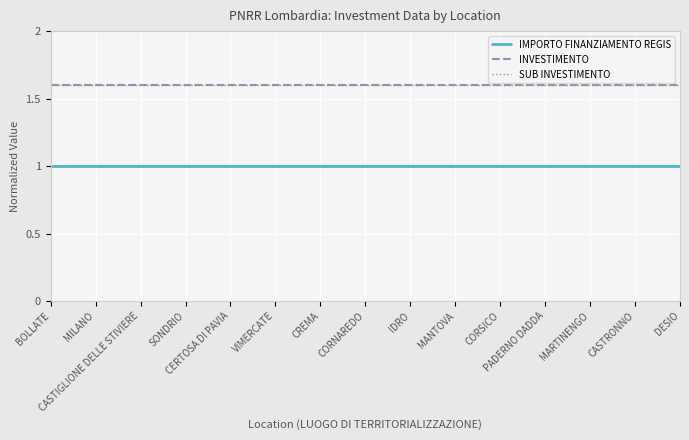

What value does the IMPORTO FINANZIAMENTO REGIS series have at CREMA?

1.0